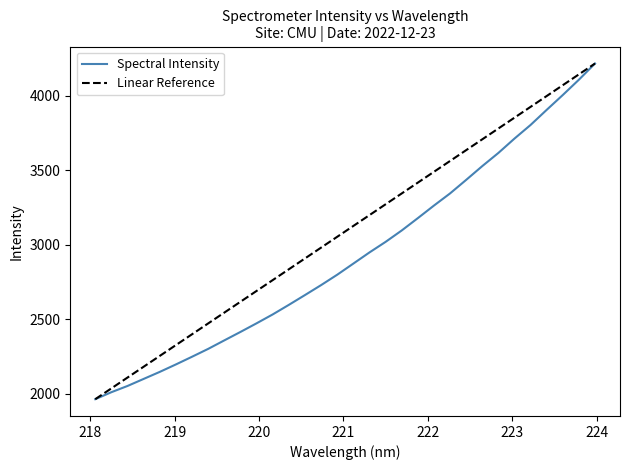

What is the highest value of the Spectral Intensity series?

4215.3